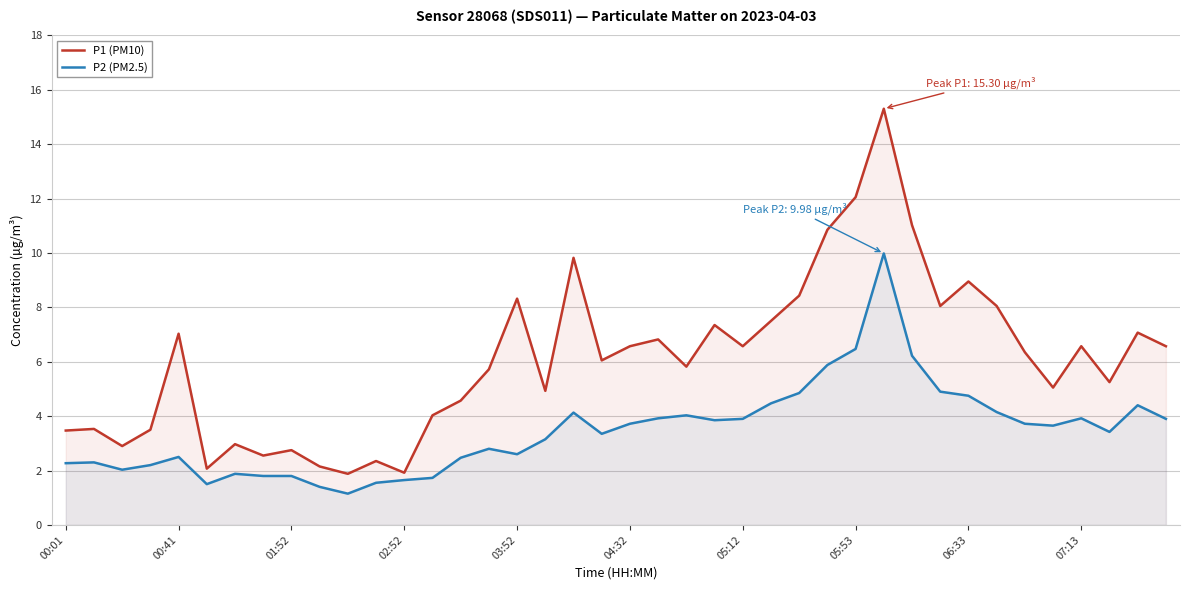

Reading left to right, transcribe all the data shown in this chart.

P1 (PM10): 3.5	3.5	2.9	3.5	7.0	2.1	3.0	2.5	2.8	2.1	1.9	2.4	1.9	4.0	4.6	5.7	8.3	4.9	9.8	6.0	6.6	6.8	5.8	7.3	6.6	7.5	8.4	10.8	12.1	15.3	11.0	8.1	8.9	8.1	6.3	5.0	6.6	5.2	7.1	6.6
P2 (PM2.5): 2.3	2.3	2.0	2.2	2.5	1.5	1.9	1.8	1.8	1.4	1.1	1.6	1.6	1.7	2.5	2.8	2.6	3.1	4.1	3.4	3.7	3.9	4.0	3.9	3.9	4.5	4.8	5.9	6.5	10.0	6.2	4.9	4.8	4.2	3.7	3.6	3.9	3.4	4.4	3.9